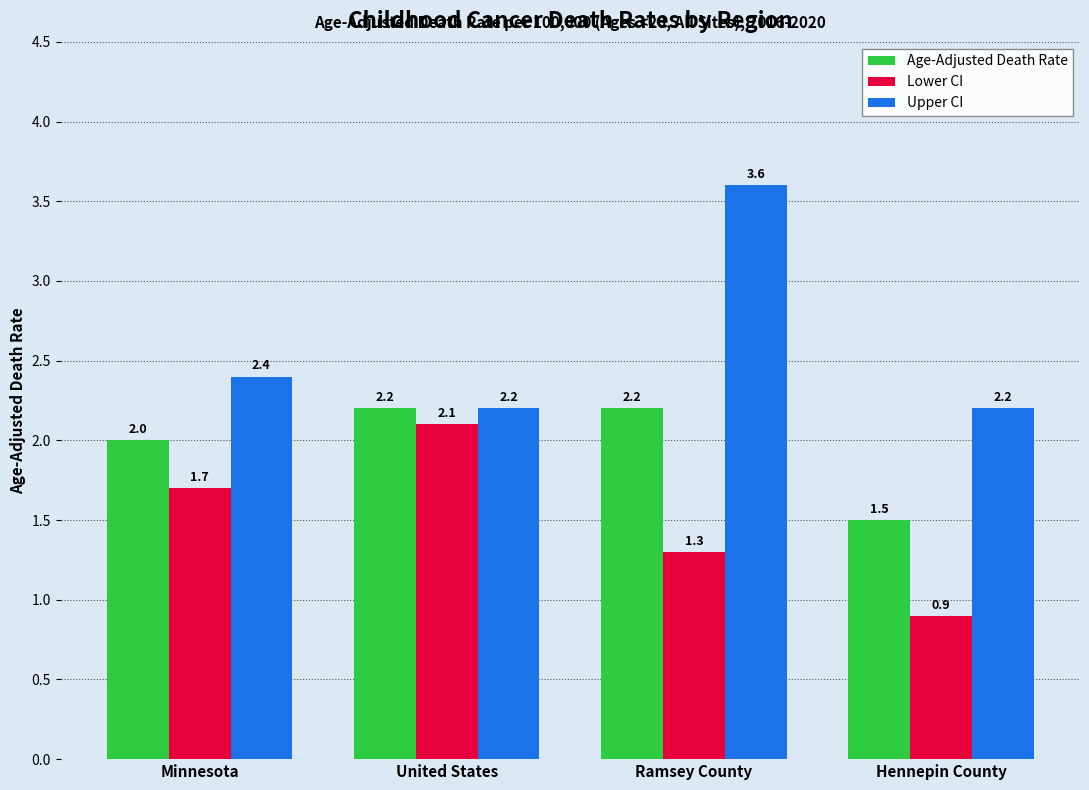

List the labels in order of Lower CI value, smallest first.

Hennepin County, Ramsey County, Minnesota, United States